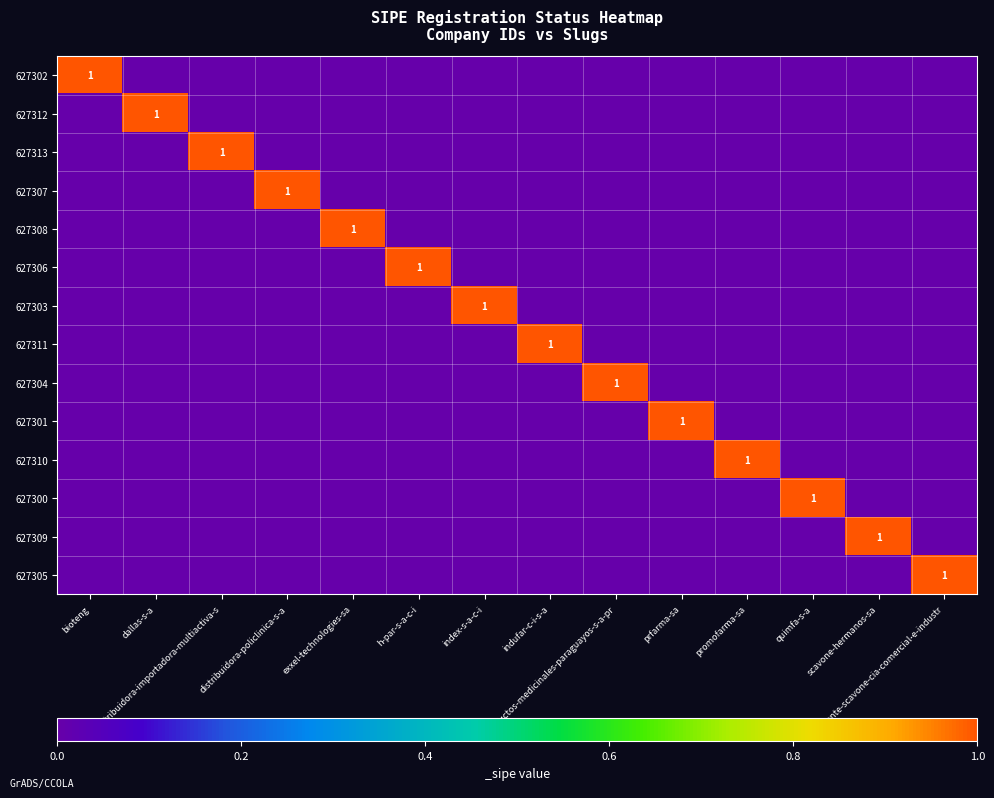

What is the sum of all 627311 values?

1